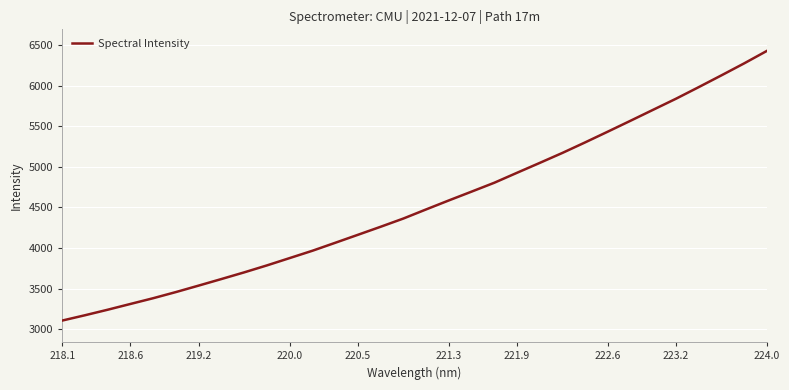

What is the difference between the maximum and second lowest values?

3254.8